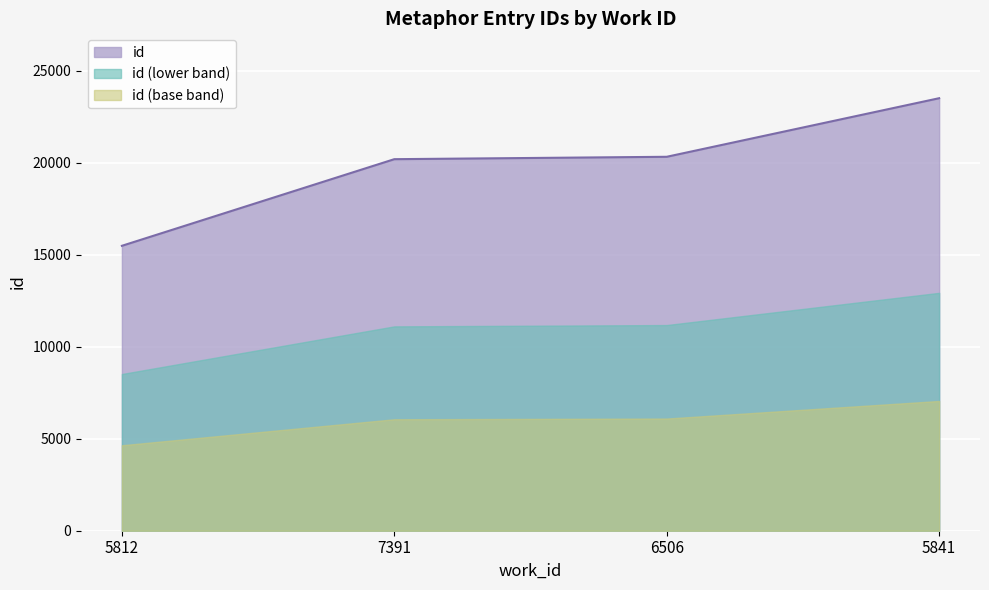

What is the label of the 3rd point from the right?

7391